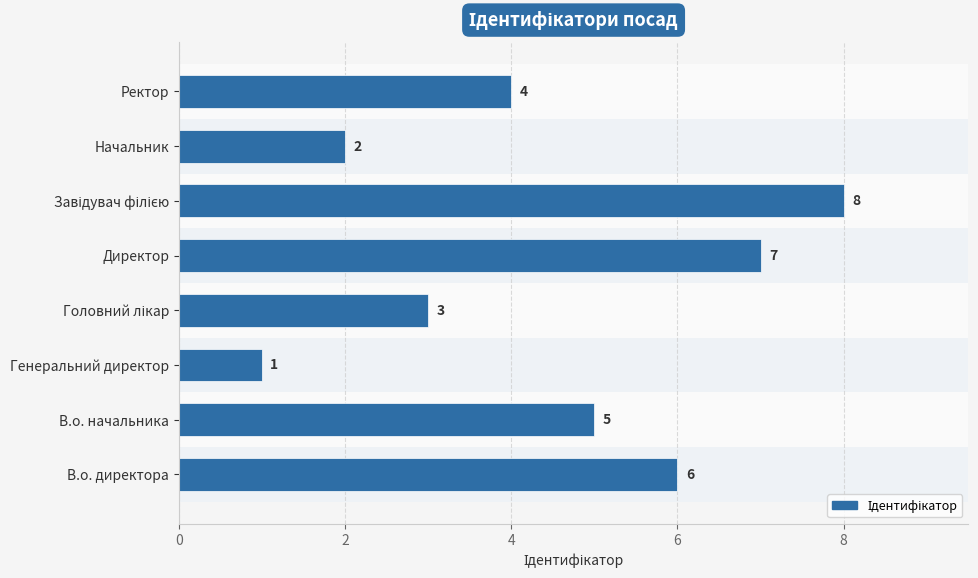

Where is the data nearest to the value 4?

Ректор